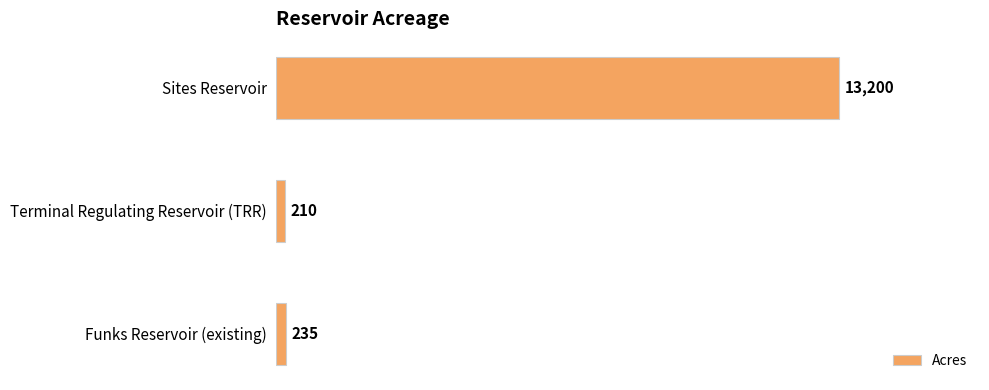

Count the number of data series in this chart.

1